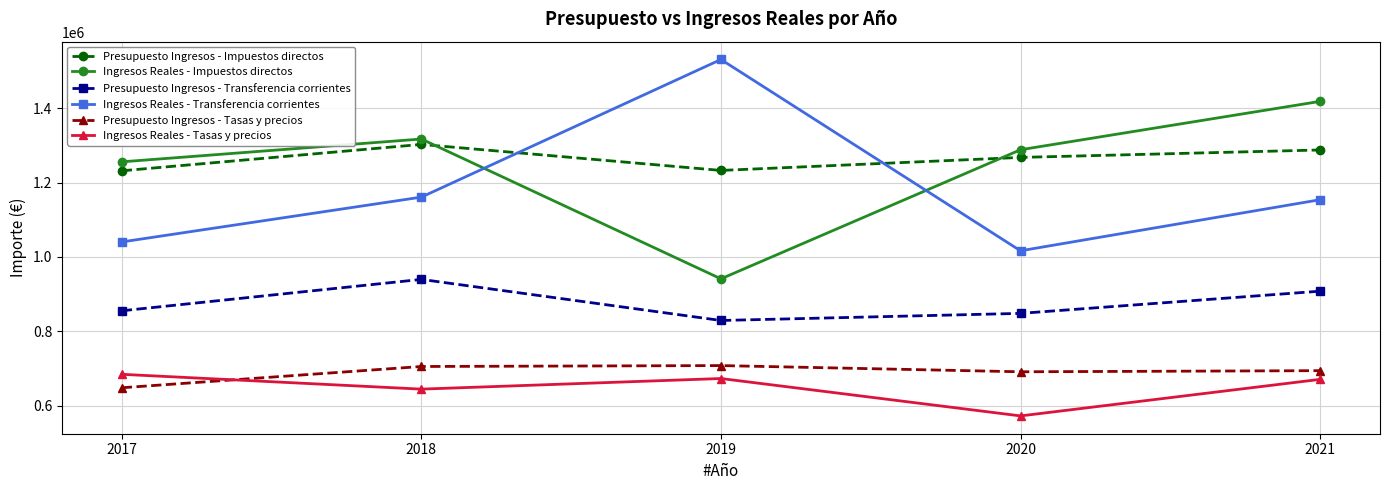

True or false: Ingresos Reales - Tasas y precios and Presupuesto Ingresos - Impuestos directos intersect in this chart.

False